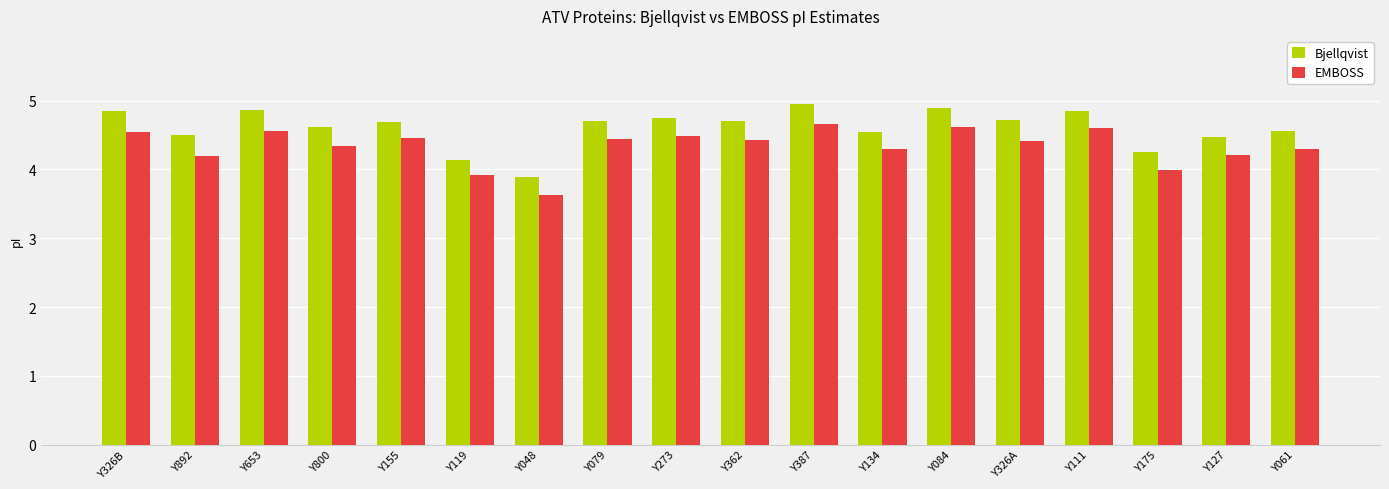

What is the difference between the second highest and minimum values in the EMBOSS series?

1.0